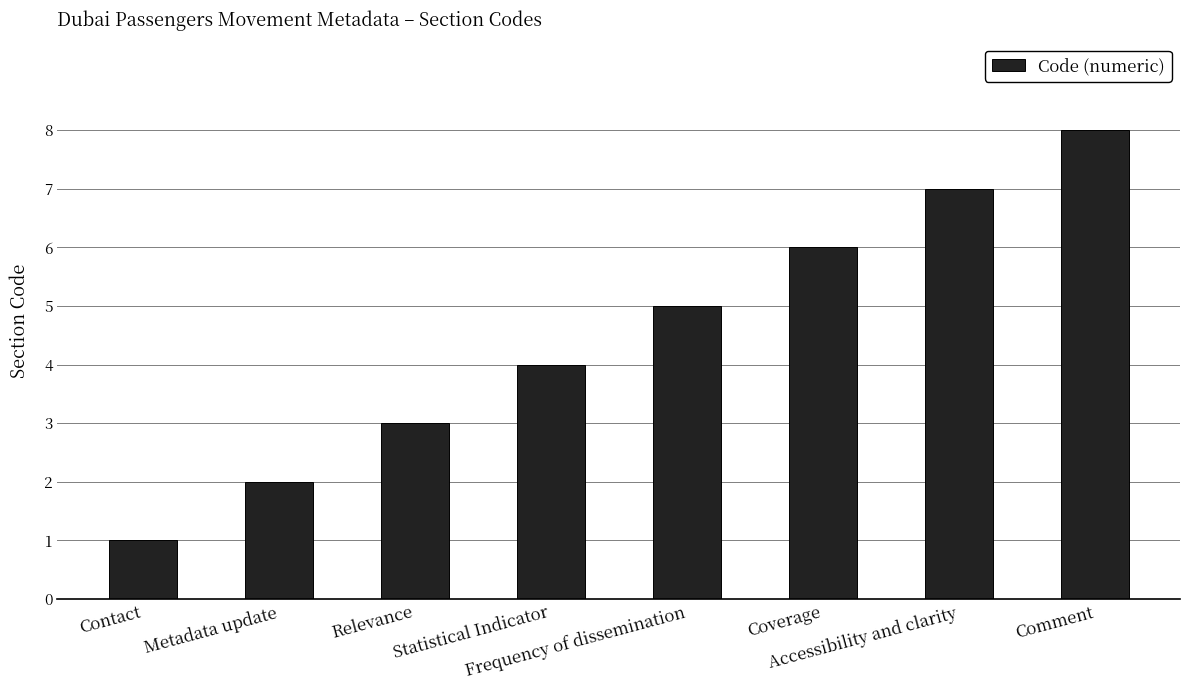

Rank the categories by value from lowest to highest.

Contact, Metadata update, Relevance, Statistical Indicator, Frequency of dissemination, Coverage, Accessibility and clarity, Comment